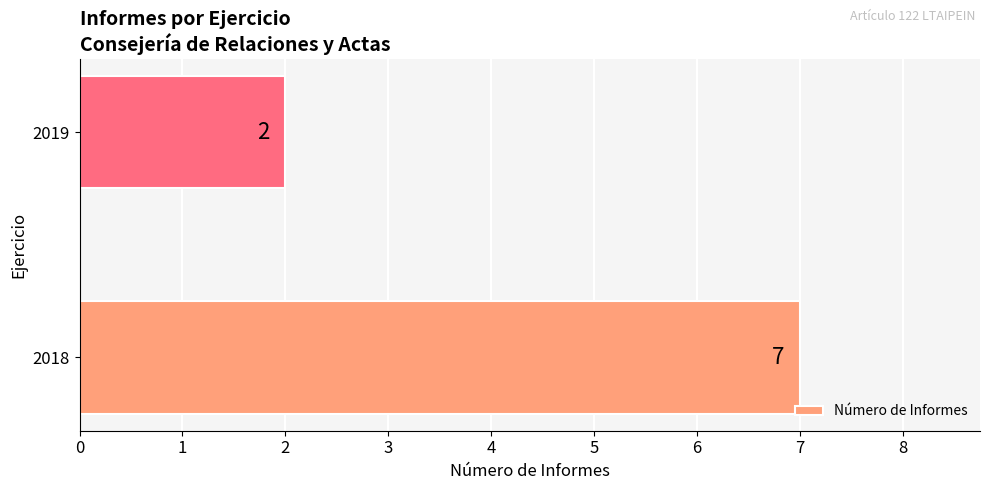

What is the change in value from 2018 to 2019?

-5